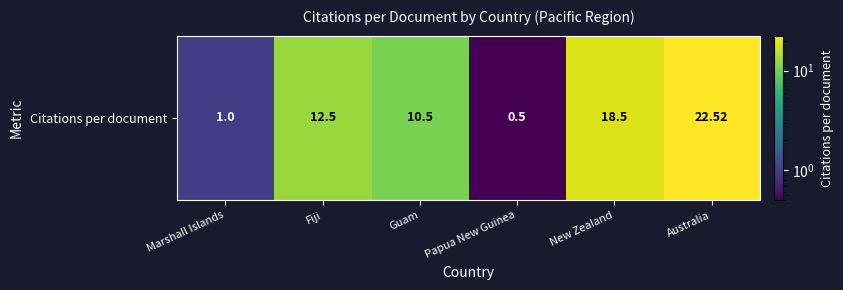

At which label does the data first exceed 12?

Fiji